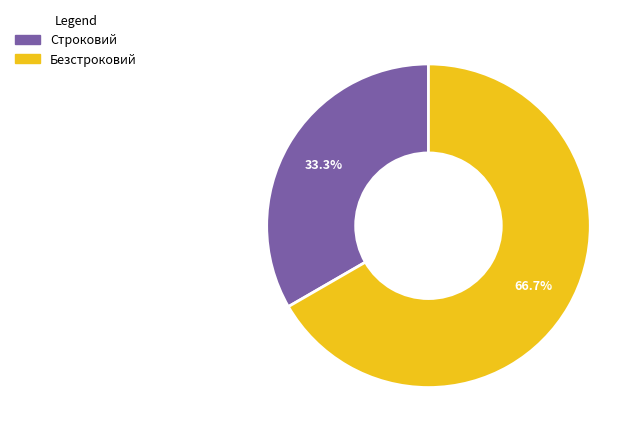

Is it true that Безстроковий is 73% of the pie?

False